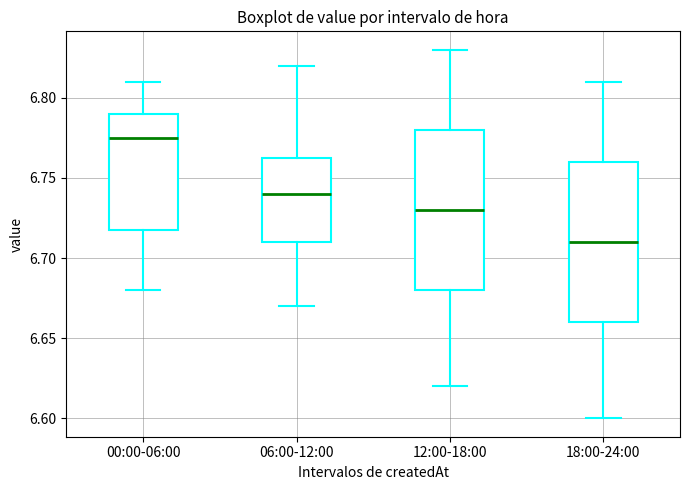

Reading left to right, read every box against the y-axis: the position of its median line, the range the box covers, and the ends of its whiskers. The values are not printed on the chart, so give them approximately, as read against the axis.

00:00-06:00: median 6.775, box 6.720 to 6.790, whiskers 6.680 to 6.810
06:00-12:00: median 6.740, box 6.710 to 6.765, whiskers 6.670 to 6.820
12:00-18:00: median 6.730, box 6.680 to 6.780, whiskers 6.620 to 6.830
18:00-24:00: median 6.710, box 6.660 to 6.760, whiskers 6.600 to 6.810